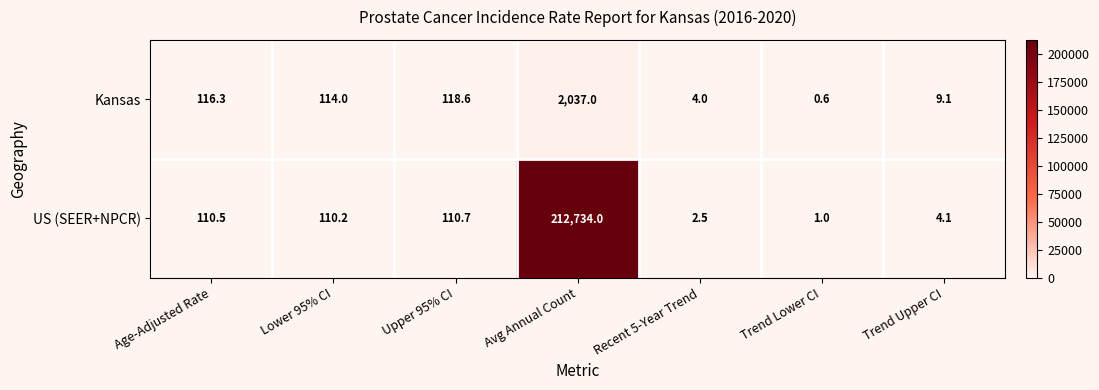

At how many categories does at least one series exceed 201425?

1